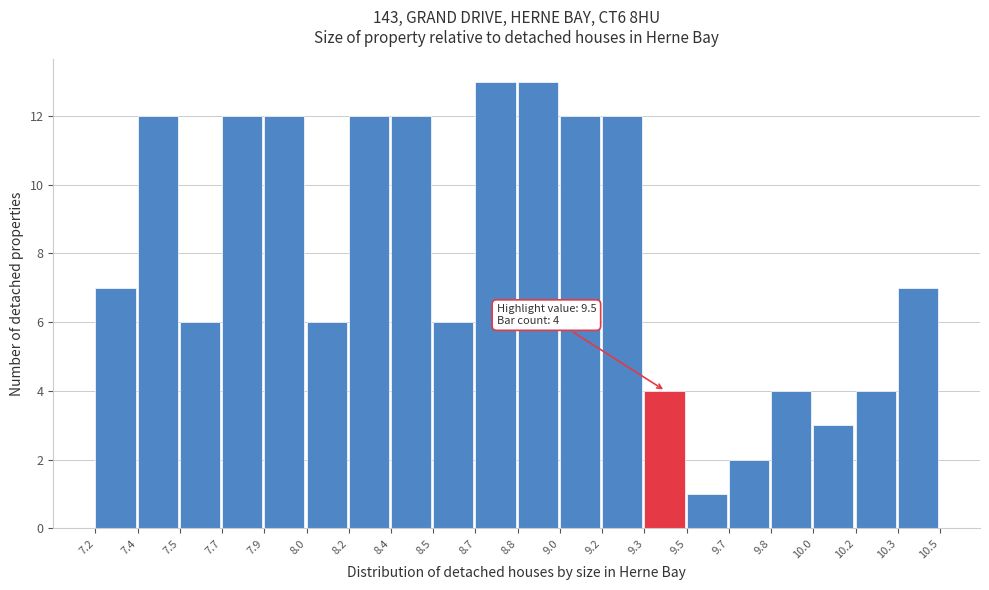

Reading left to right, transcribe all the data shown in this chart.

7.2=7	7.4=12	7.5=6	7.7=12	7.9=12	8.0=6	8.2=12	8.4=12	8.5=6	8.7=13	8.8=13	9.0=12	9.2=12	9.3=4	9.5=1	9.7=2	9.8=4	10.0=3	10.2=4	10.3=7